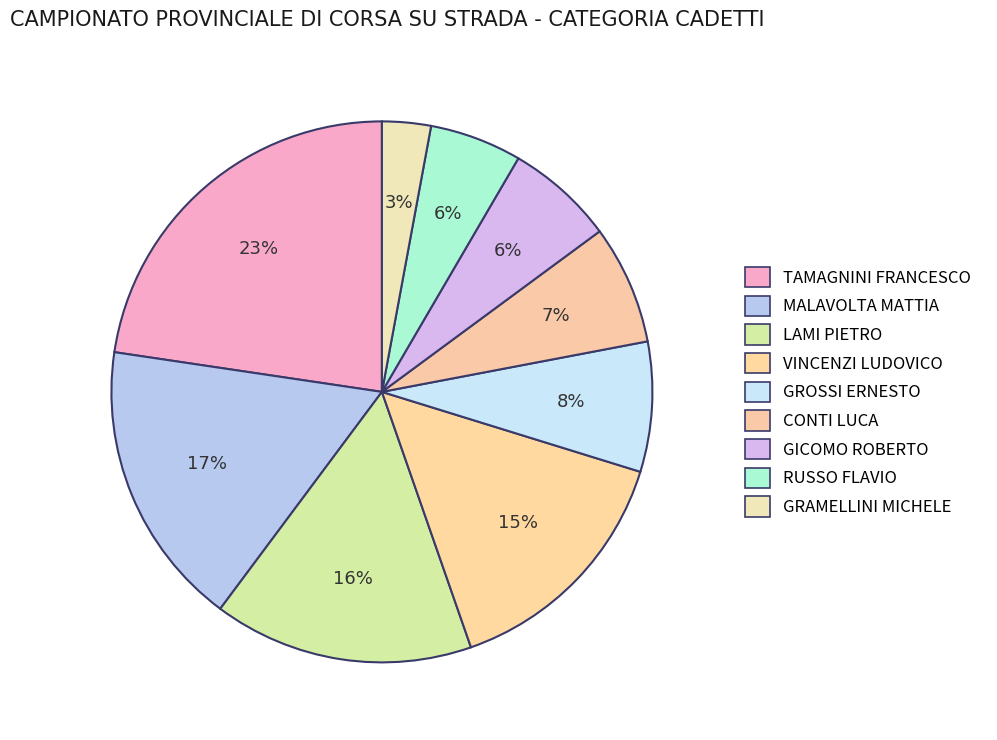

Do RUSSO FLAVIO and MALAVOLTA MATTIA together represent more than half of the pie?

No